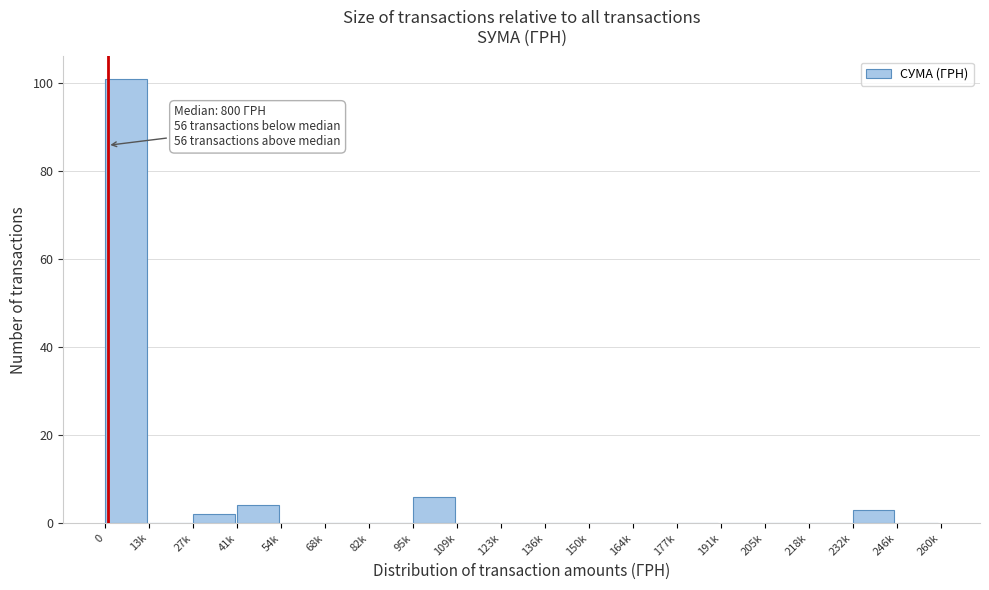

Reading left to right, list all the values displayed in this chart.

0=101	13k=0	27k=2	41k=4	54k=0	68k=0	82k=0	95k=6	109k=0	123k=0	136k=0	150k=0	164k=0	177k=0	191k=0	205k=0	218k=0	232k=3	246k=0